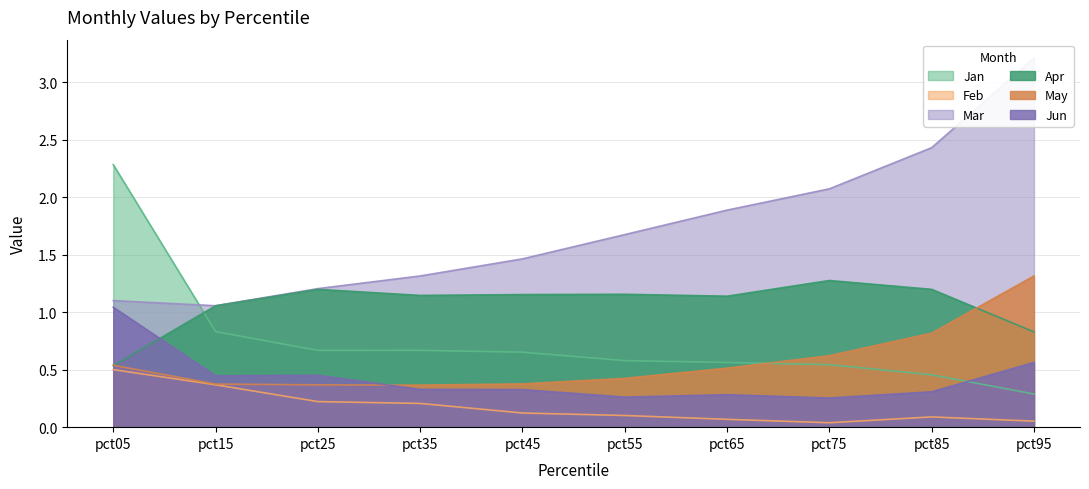

Between which two adjacent categories do Jan and Apr first intersect?

pct05 and pct15